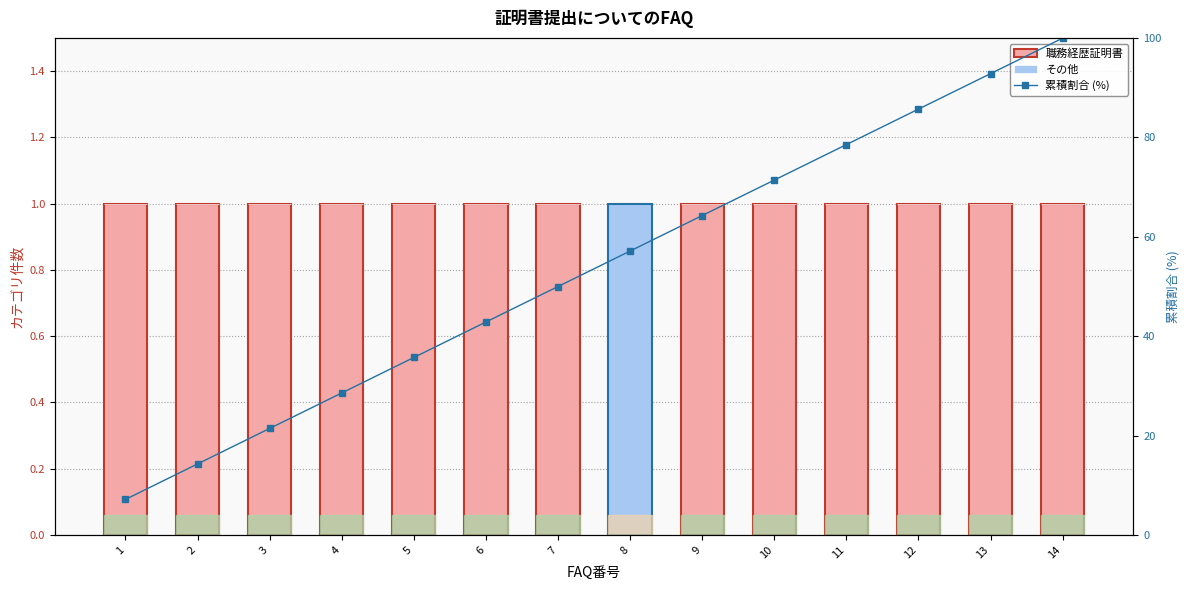

Reading left to right, extract all data points from this chart.

職務経歴証明書: 1=1.0	2=1.0	3=1.0	4=1.0	5=1.0	6=1.0	7=1.0	8=0.0	9=1.0	10=1.0	11=1.0	12=1.0	13=1.0	14=1.0
その他: 1=0.0	2=0.0	3=0.0	4=0.0	5=0.0	6=0.0	7=0.0	8=1.0	9=0.0	10=0.0	11=0.0	12=0.0	13=0.0	14=0.0
累積割合 (%): 1=7.1	2=14.3	3=21.4	4=28.6	5=35.7	6=42.9	7=50.0	8=57.1	9=64.3	10=71.4	11=78.6	12=85.7	13=92.9	14=100.0